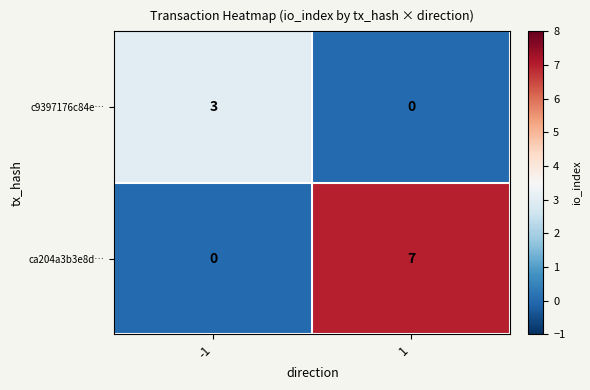

What is the total value across all series at -1?

3